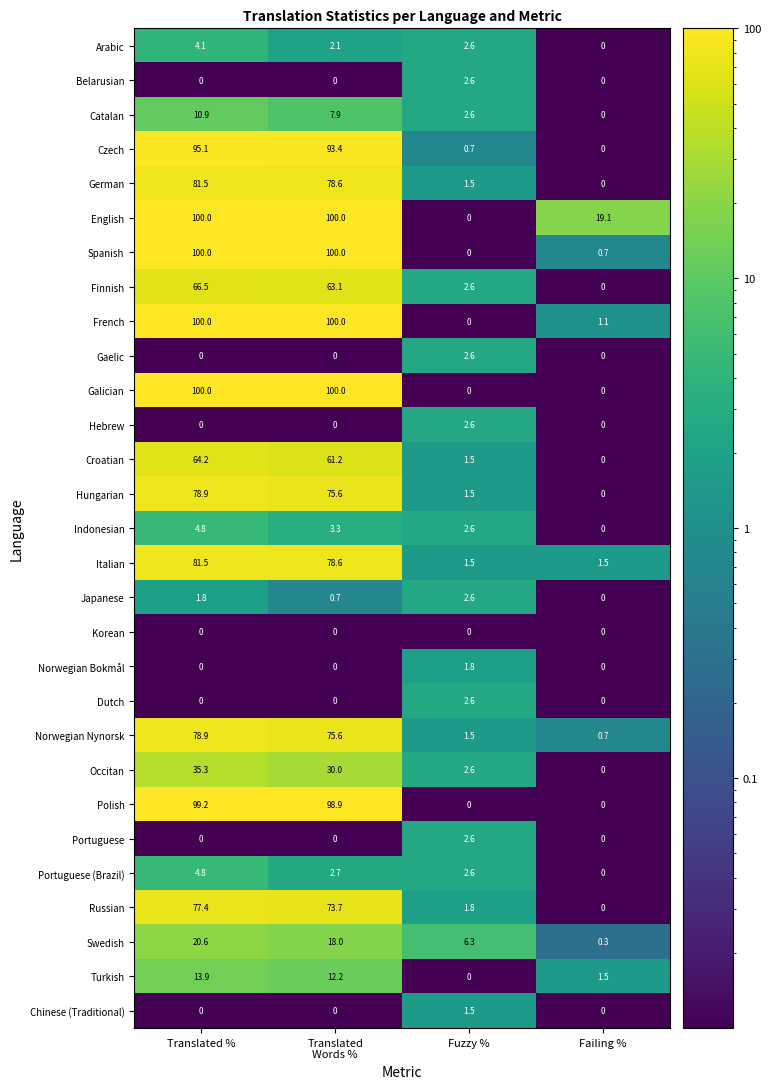

The value of Arabic at Failing % is 0.0. True or false?

True